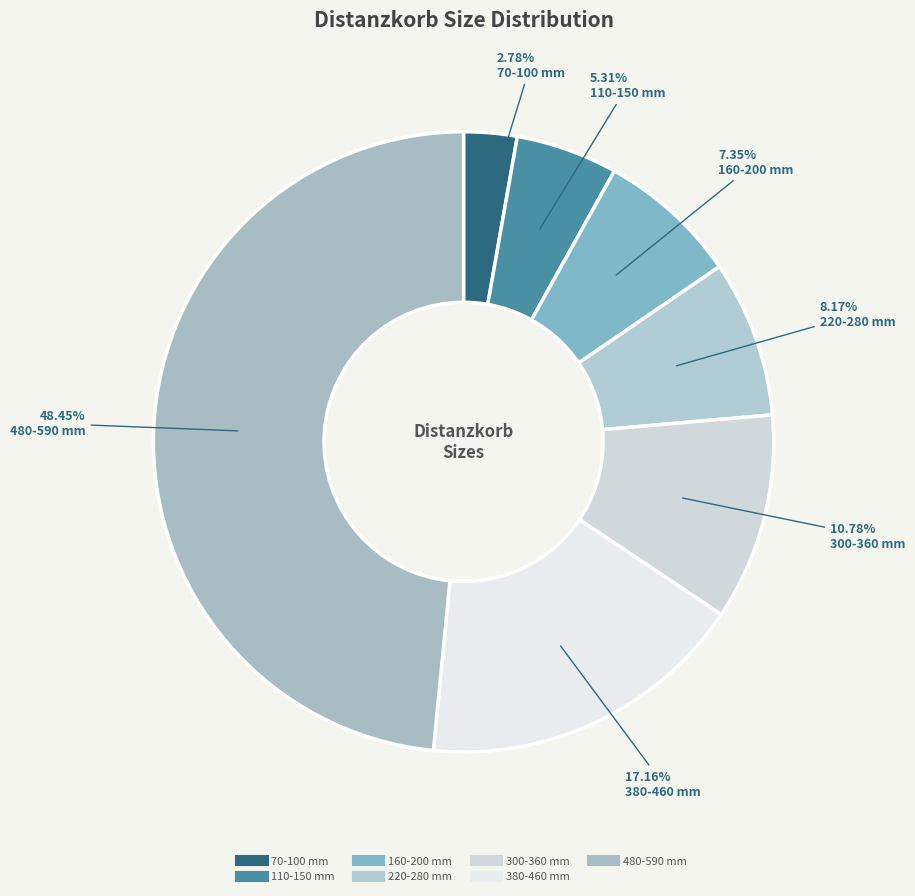

How many segments does this pie chart have?

7